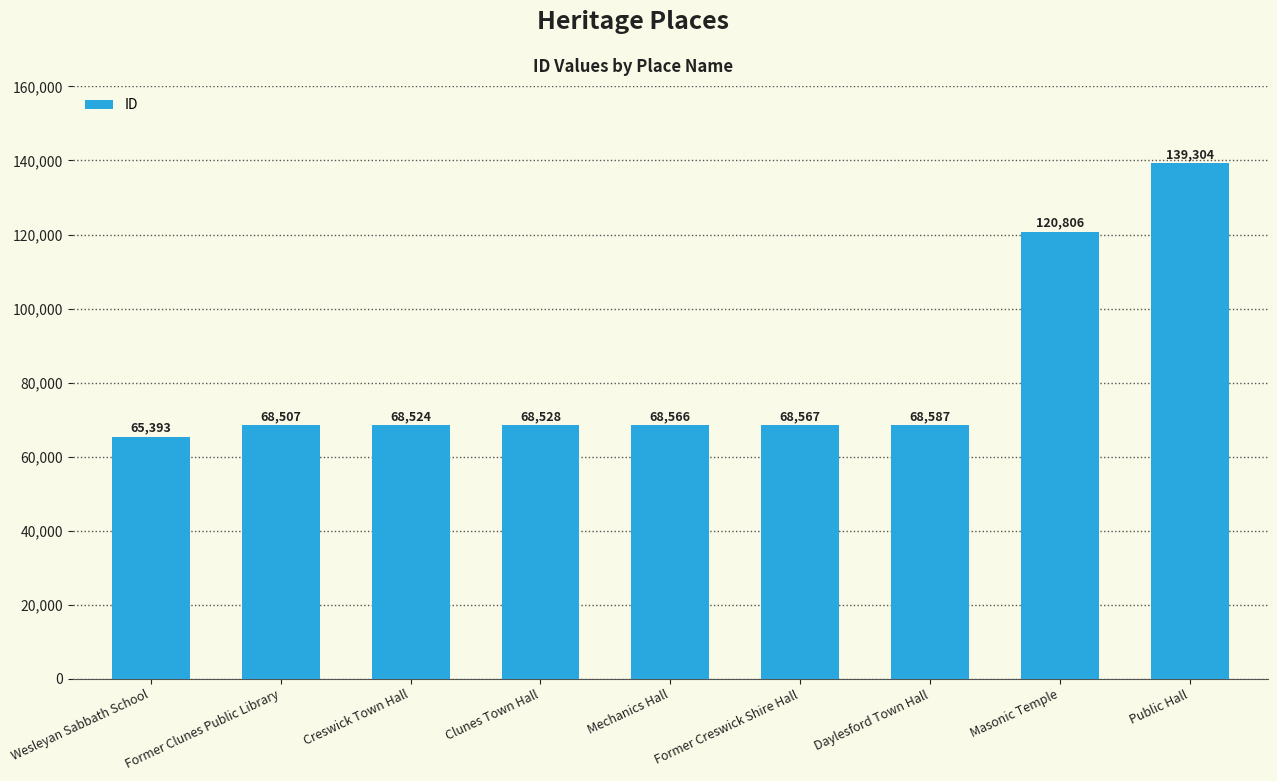

Are the bars grouped side by side (vs. stacked)?

No